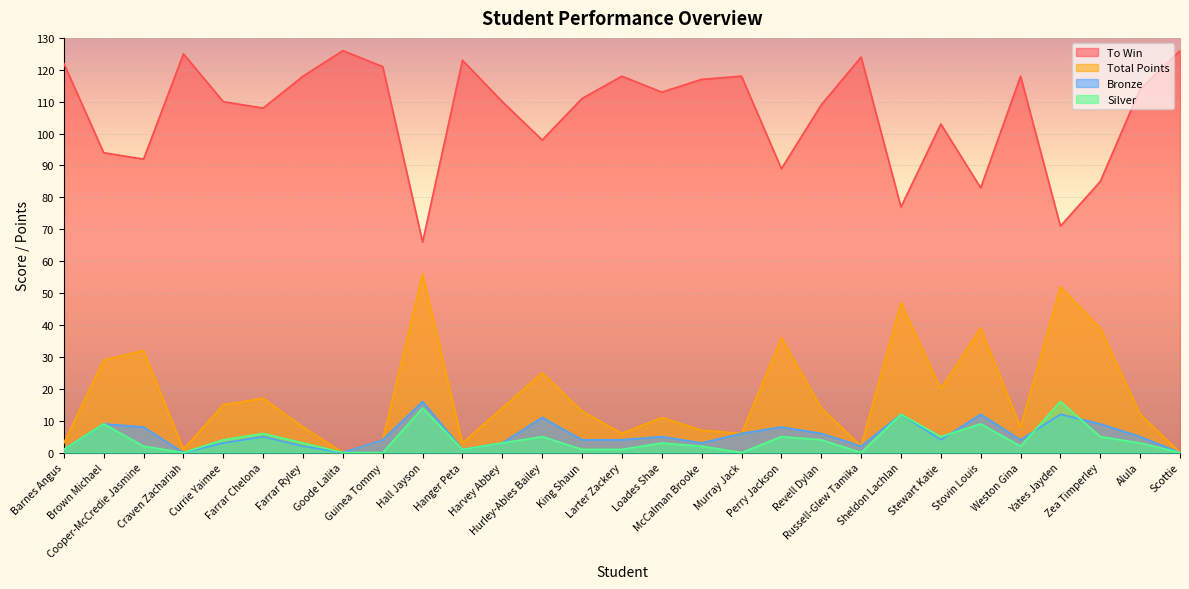

Which series has the largest range (max minus min)?

To Win